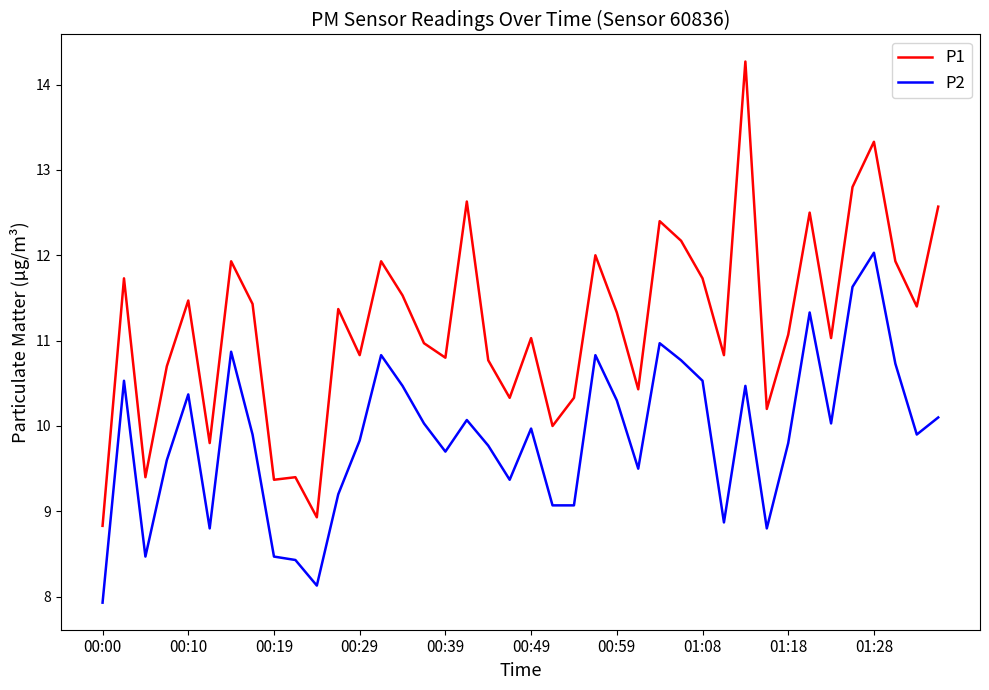

What is the lowest value of the P1 series?

8.8